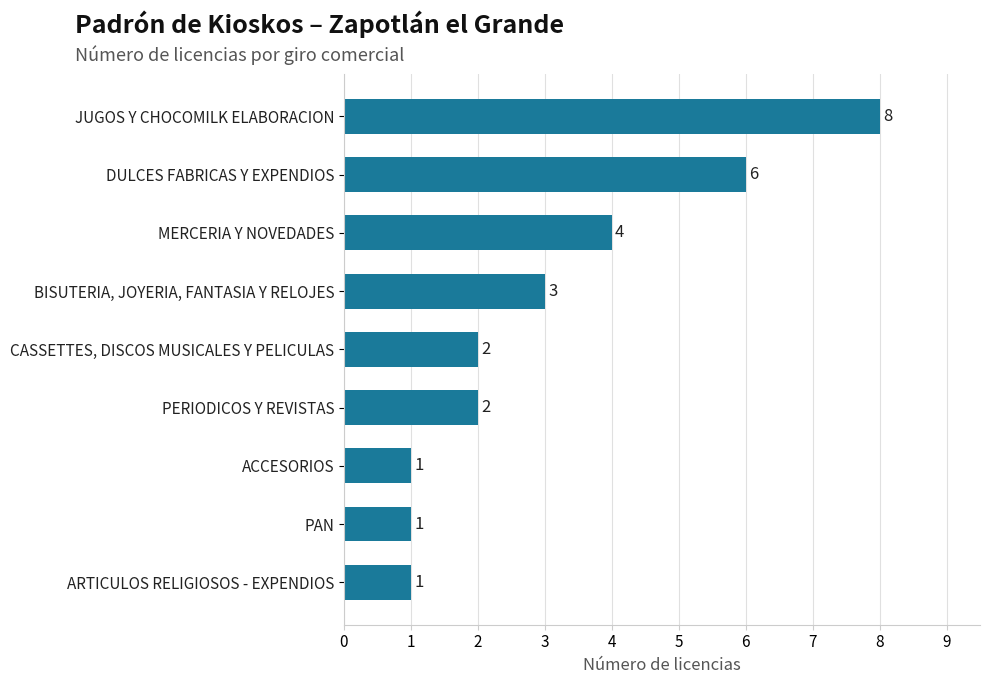

How many categories are shown in the chart?

9